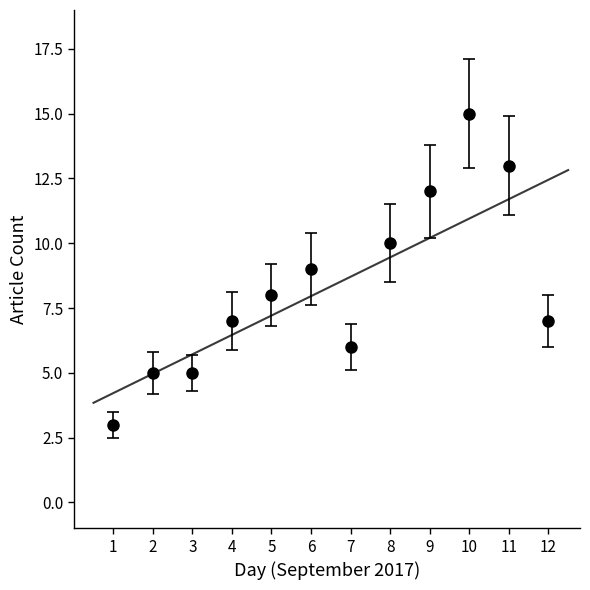

What is the change in value from 4 to 11?

+6